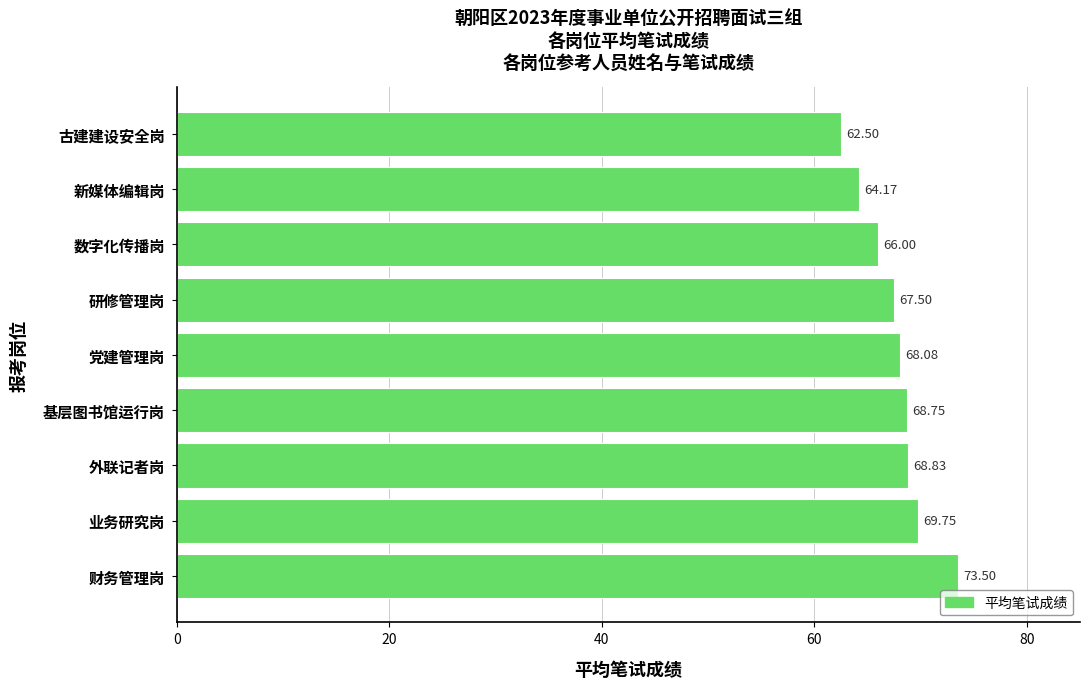

At which label is the value closest to 68?

党建管理岗